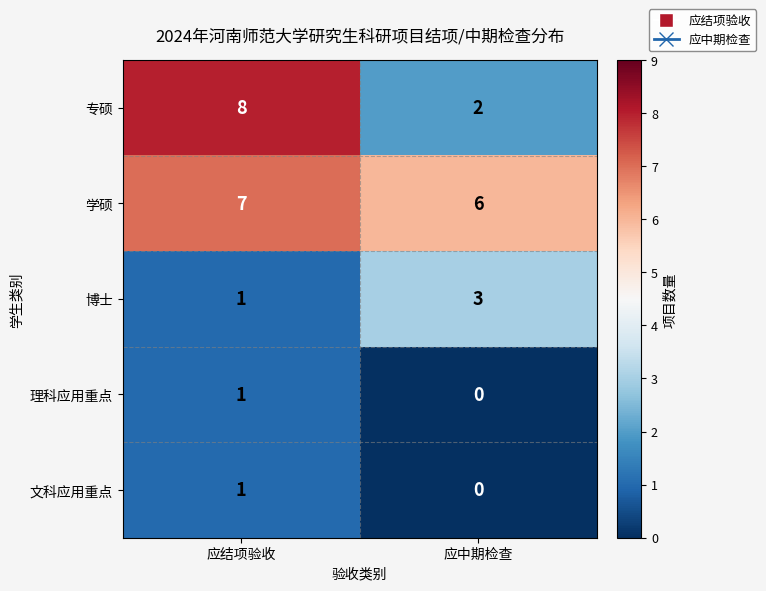

Which series has the largest range (max minus min)?

专硕